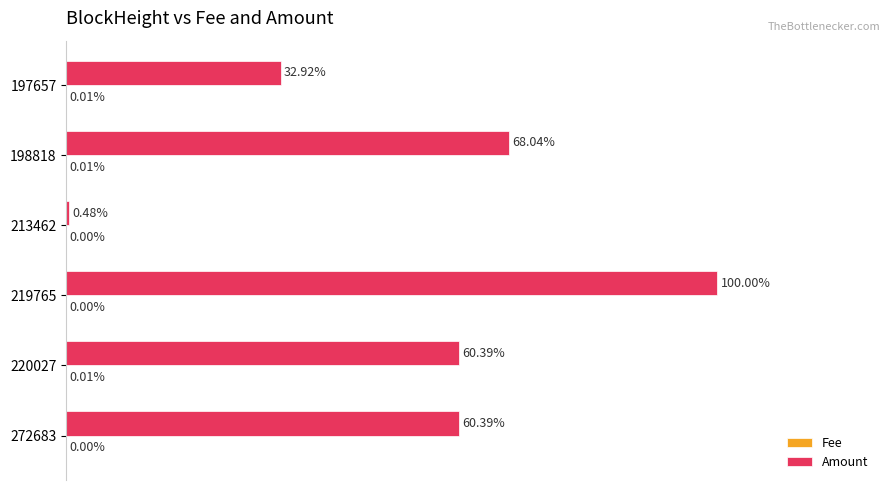

Which series has the largest total across all categories?

Amount